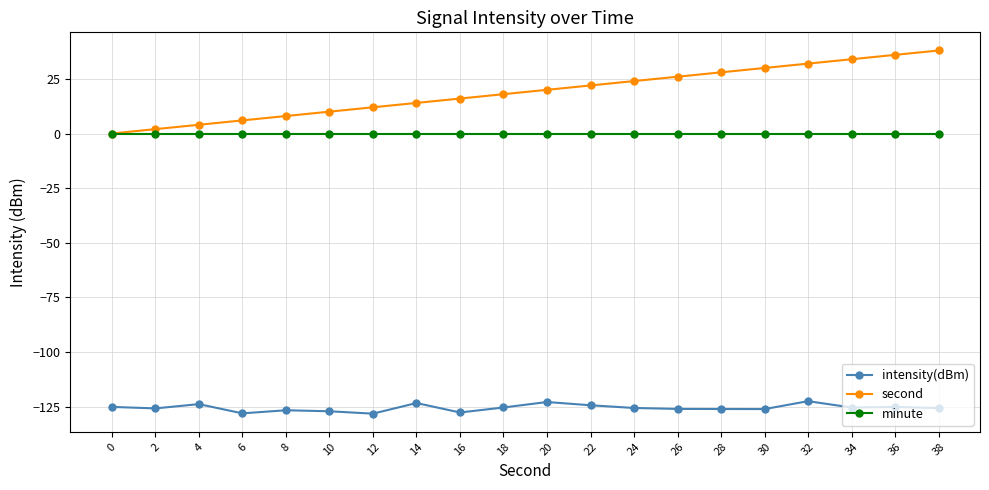

What is the spread (max minus min) of values at 24?

149.6